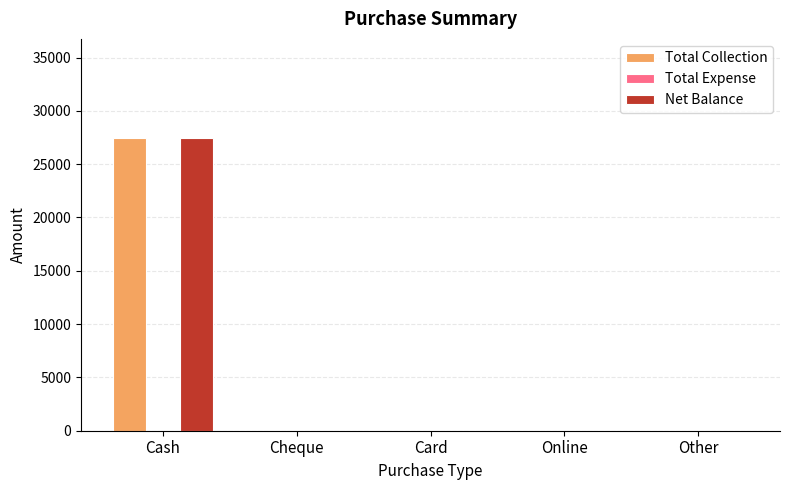

True or false: Total Collection has a value of -11373 at Online.

False